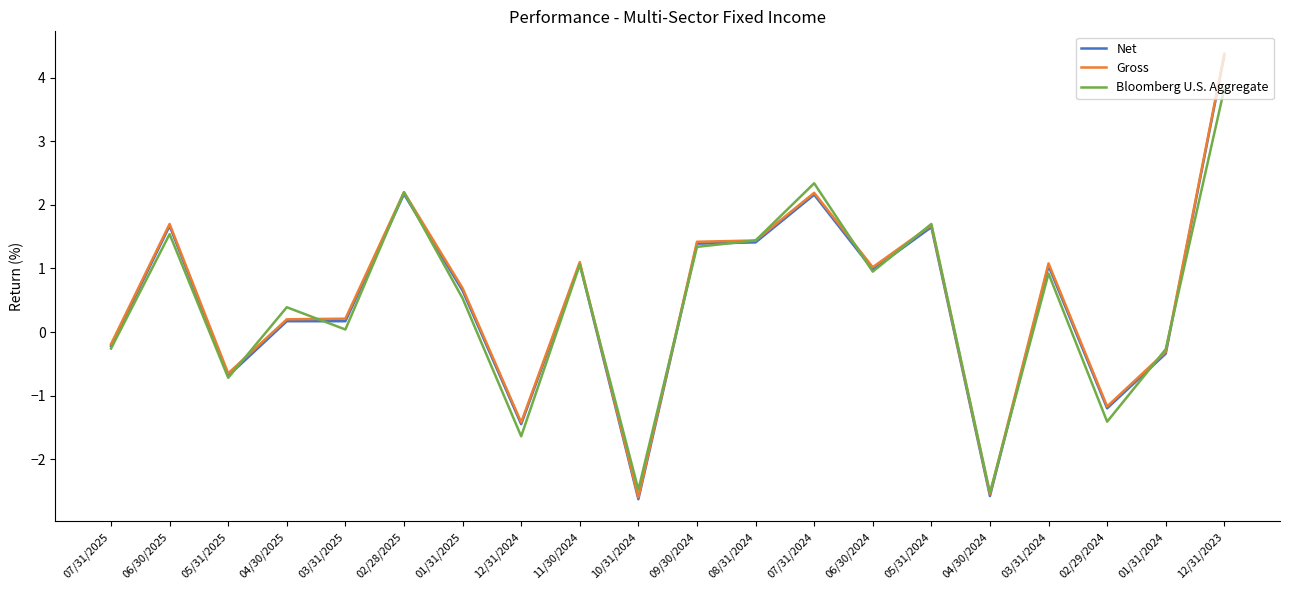

In Bloomberg U.S. Aggregate, how many points are higher than both neighbors (excluding endpoints)?

7